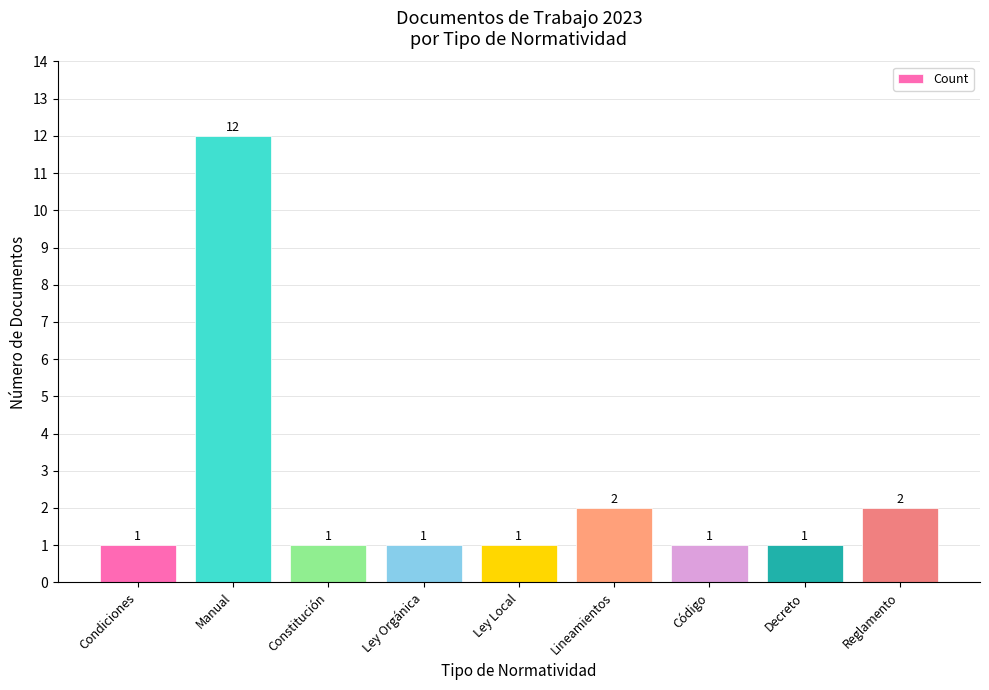

What is the sum of the values at Condiciones and Constitución?

2